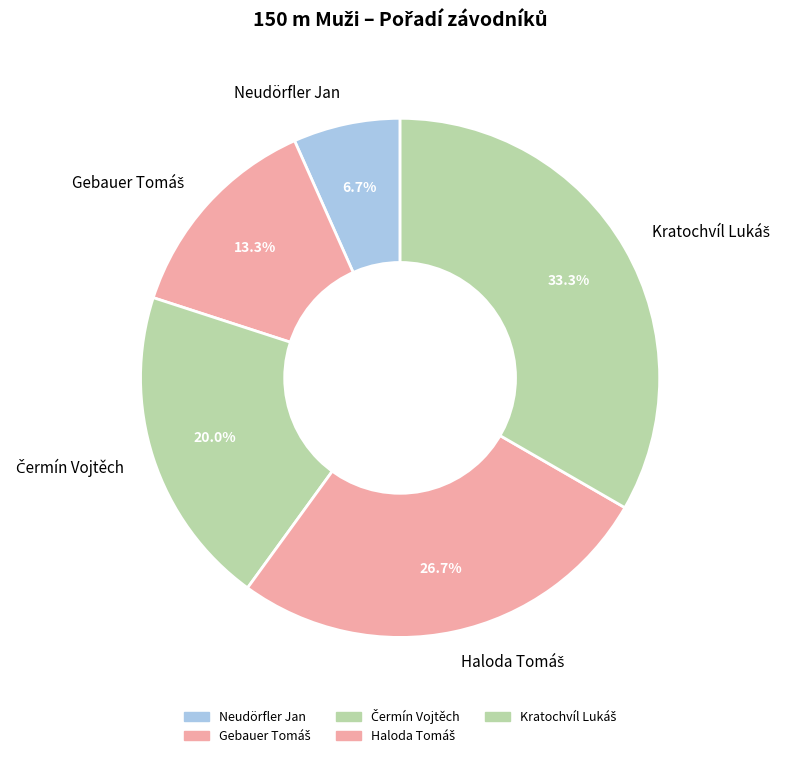

What portion of the pie excludes Neudörfler Jan?

93.3%